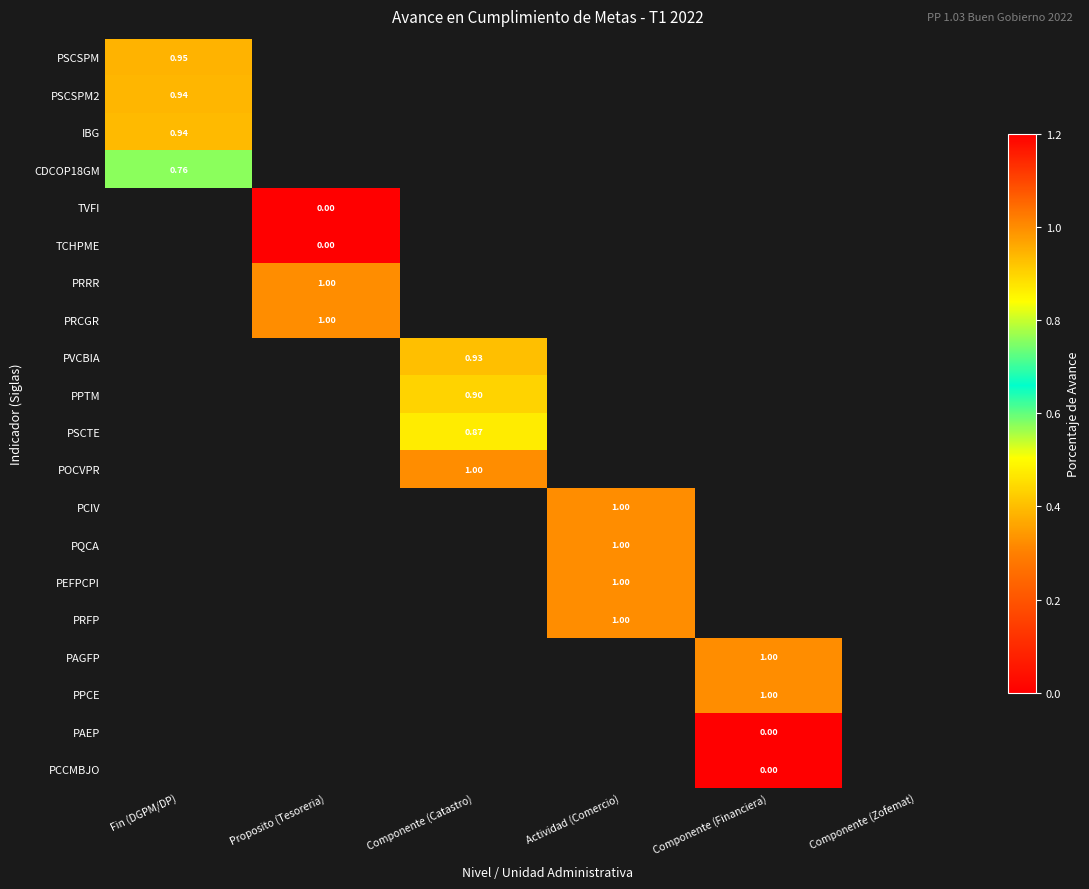

How many distinct data groups are displayed?

20